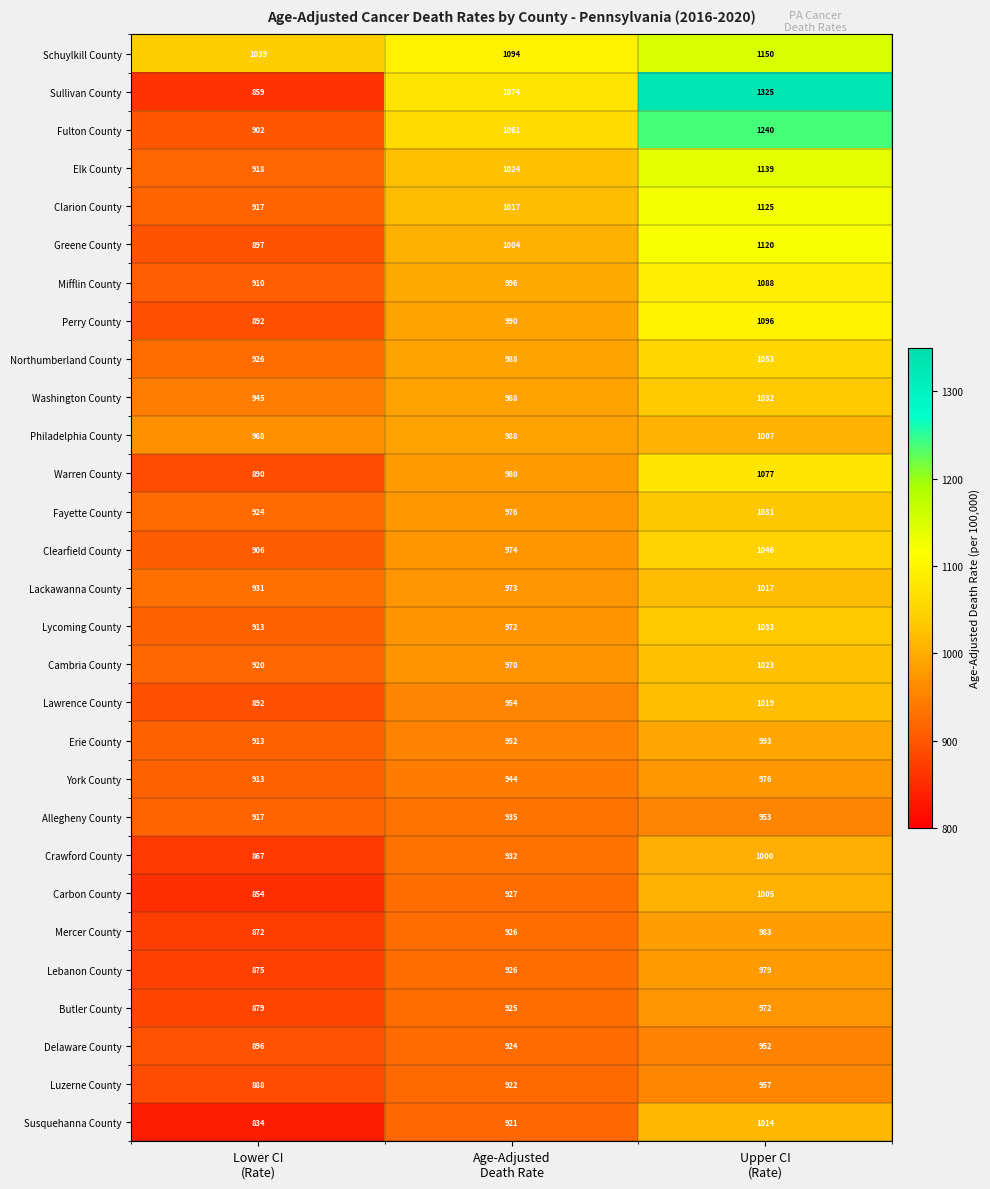

At which category is the sum across all series the highest?

Upper CI
(Rate)